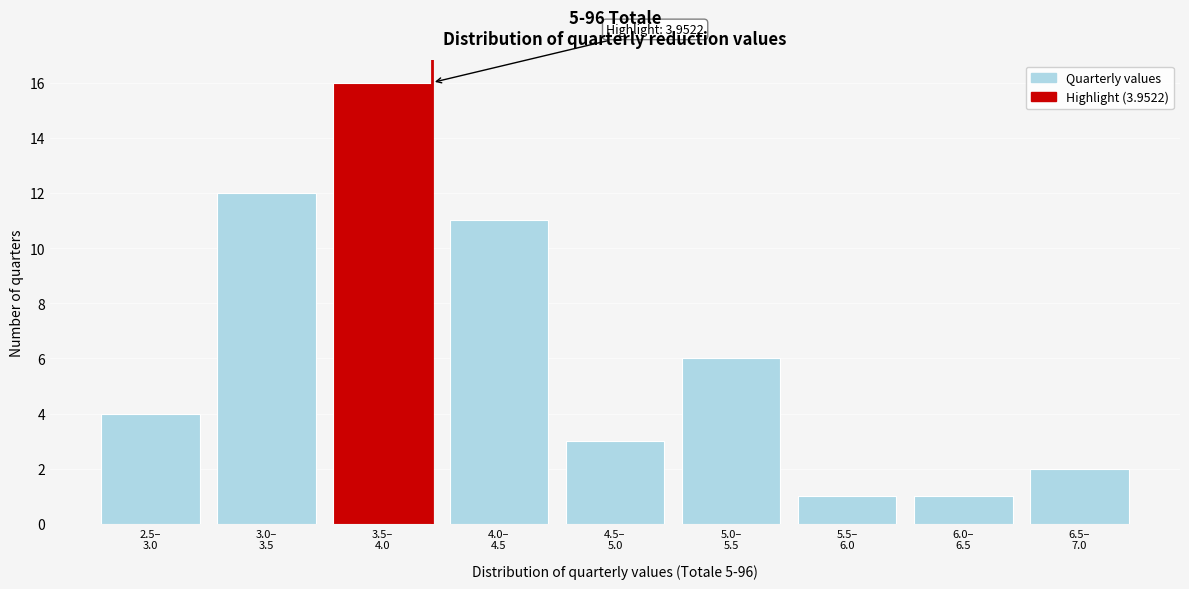

Reading left to right, transcribe all the data shown in this chart.

4	12	16	11	3	6	1	1	2